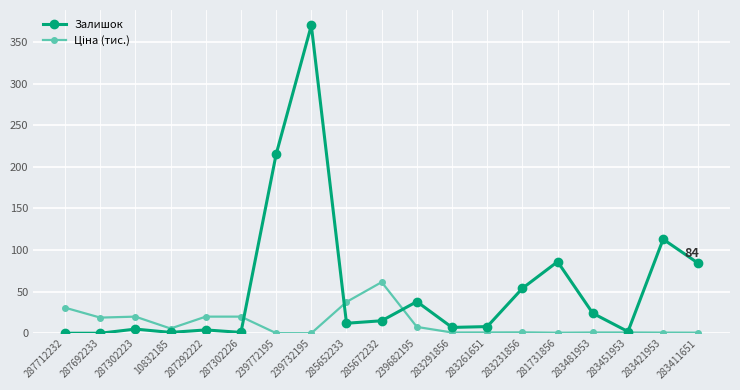

The Залишок series shows 1.0 at 287302226. True or false?

True